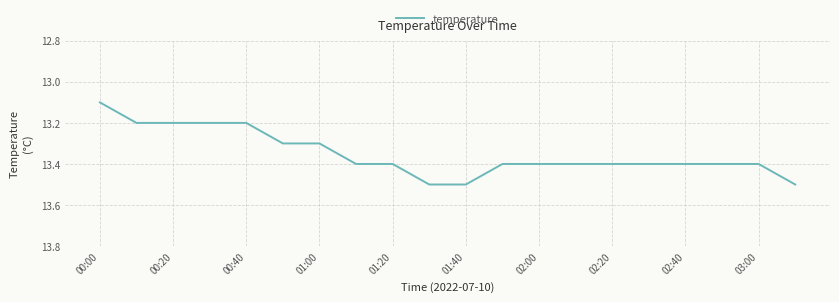

What is the smallest value displayed?

13.1